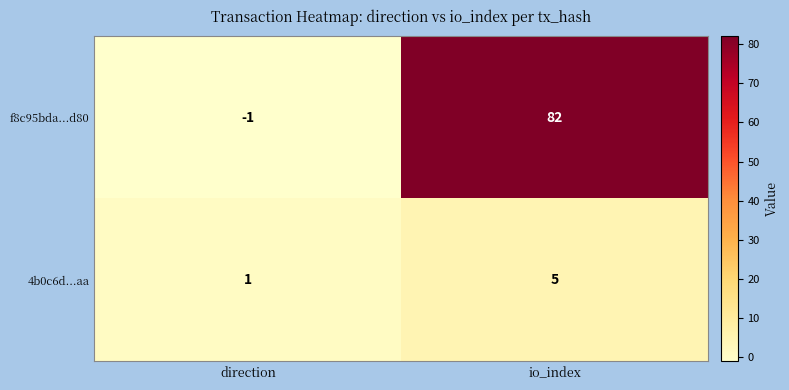

Rank the series by their maximum value, from highest to lowest.

f8c95bda...d80, 4b0c6d...aa